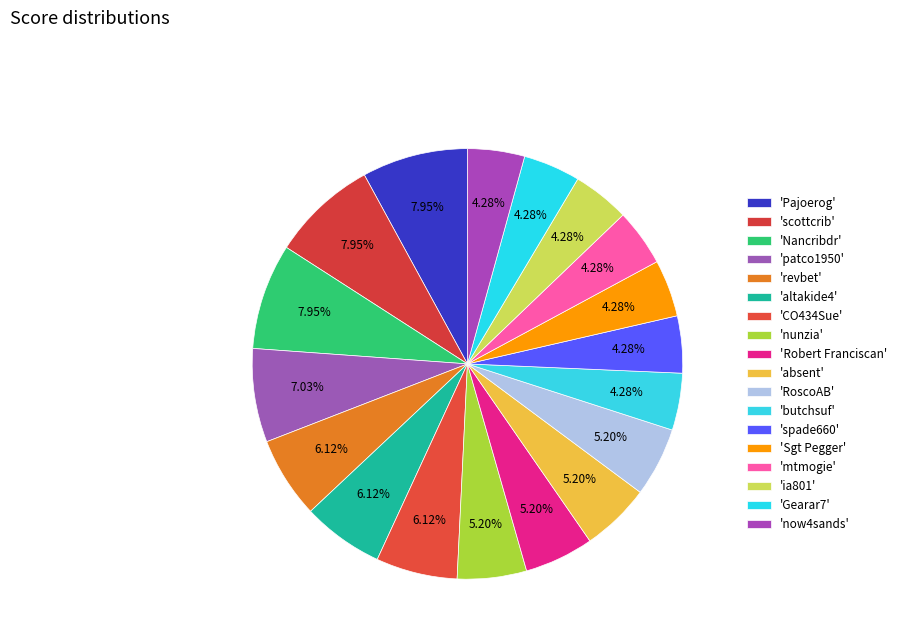

How many slices are in this pie chart?

18